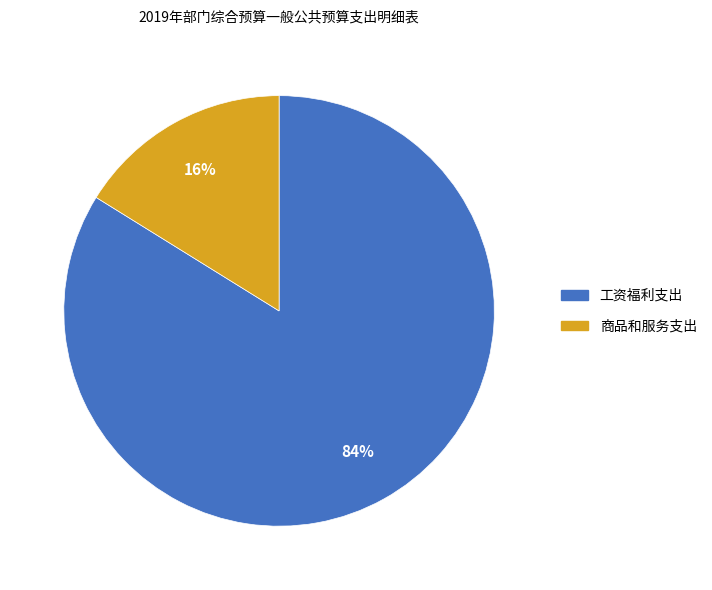

True or false: 工资福利支出 accounts for 84% of the total.

True